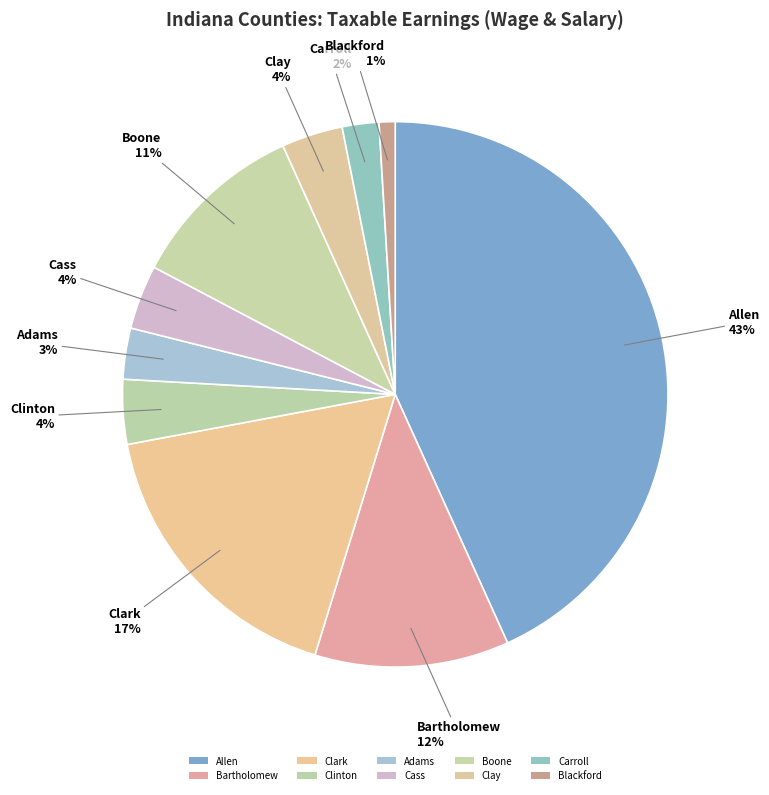

To the nearest percent, what is the average slice percentage?

10%